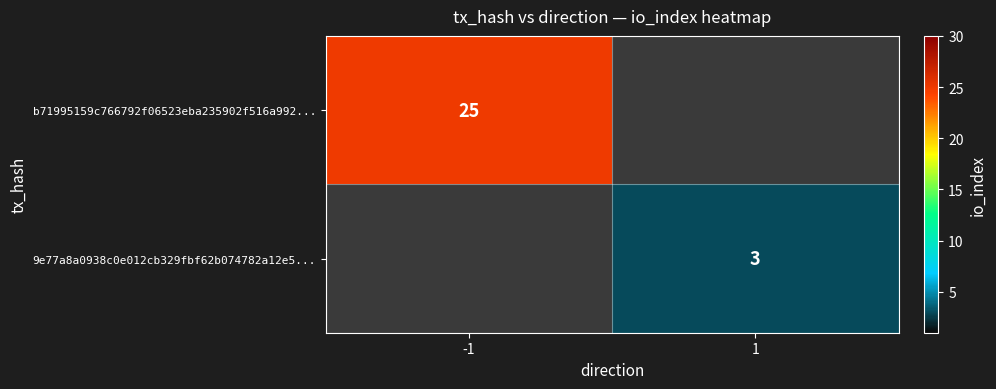

Is it true that b71995159c766792f06523eba235902f516a992... equals 42 at -1?

False